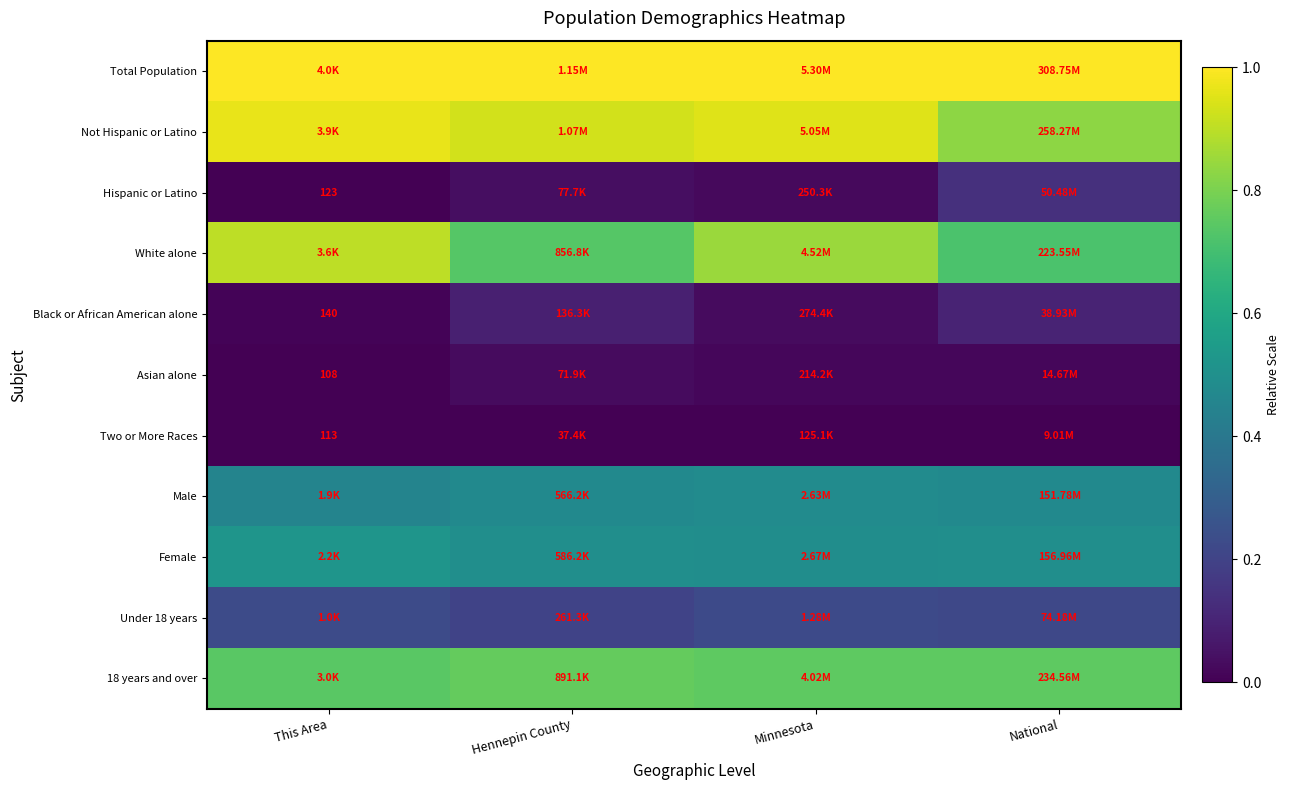

The 18 years and over series shows 0.8 at Hennepin County. True or false?

True